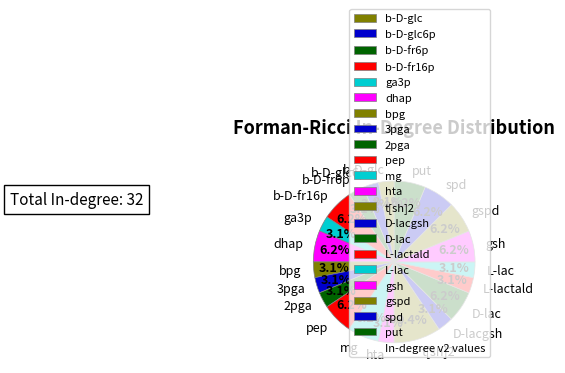

Is L-lac the majority of the pie?

No